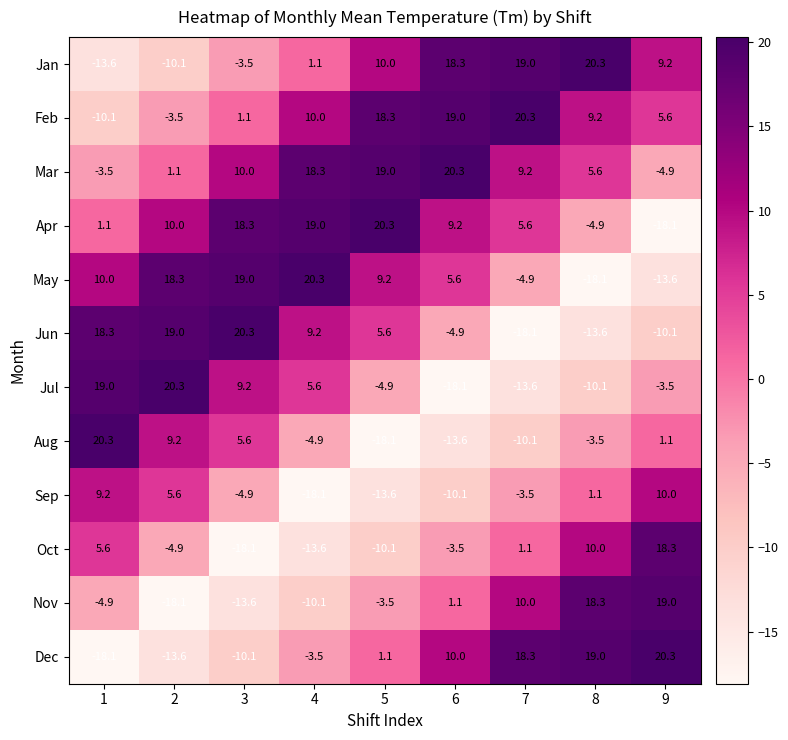

Which category has the lowest value in the Jun series?

7